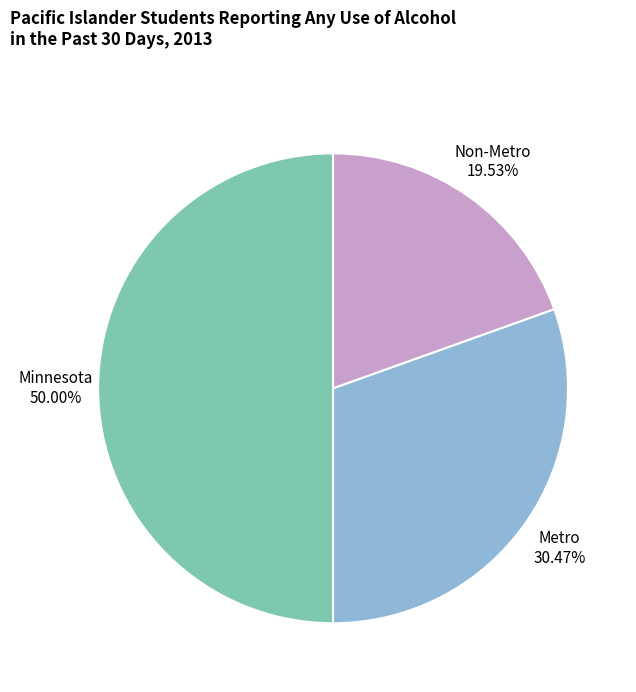

To the nearest percent, what is the average slice percentage?

33%